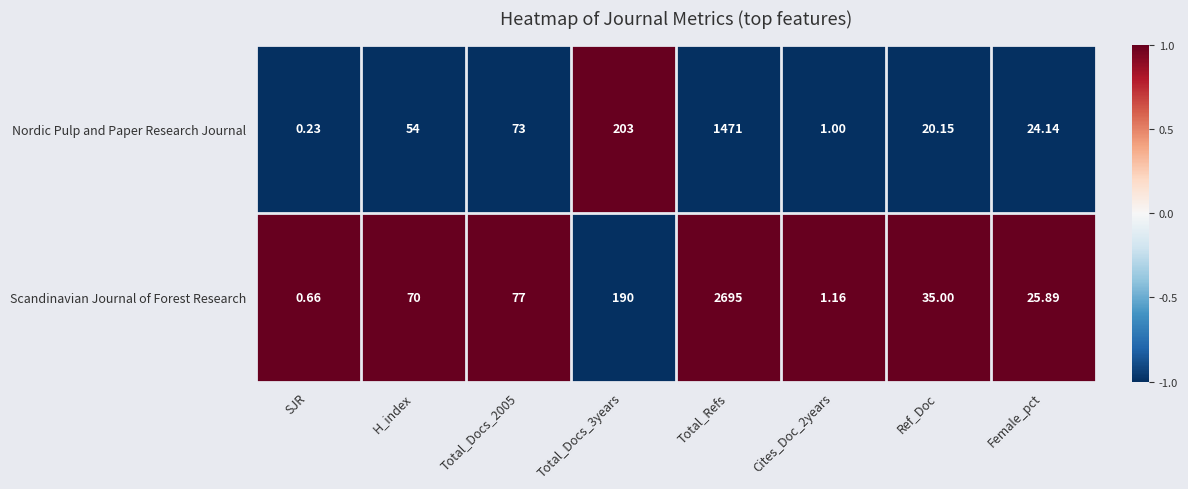

At which category is the sum across all series the highest?

Total_Refs